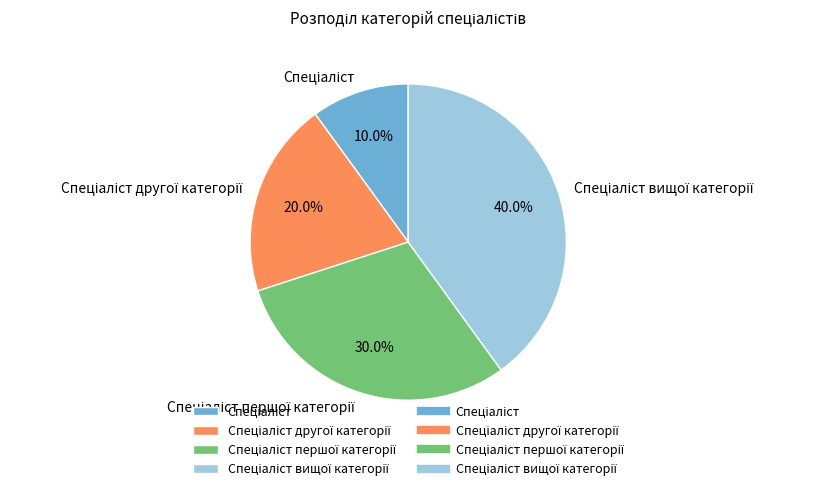

To the nearest percent, what is the average slice percentage?

25%